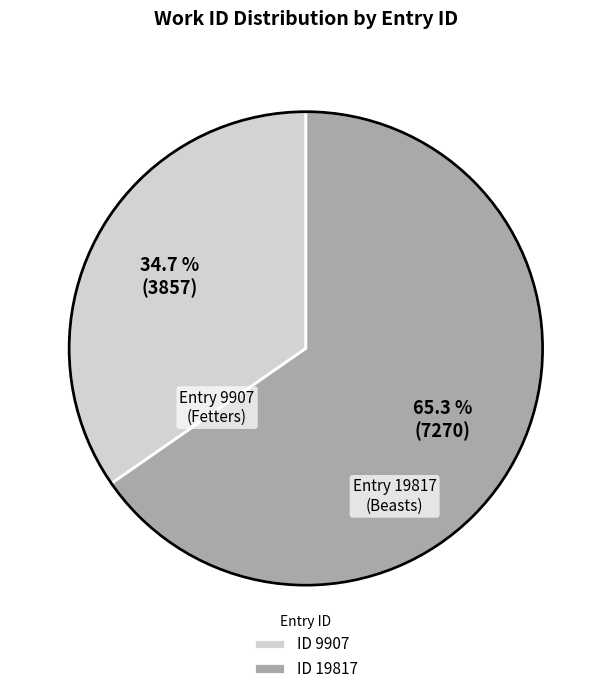

Which has a higher value, ID 19817 or ID 9907?

ID 19817